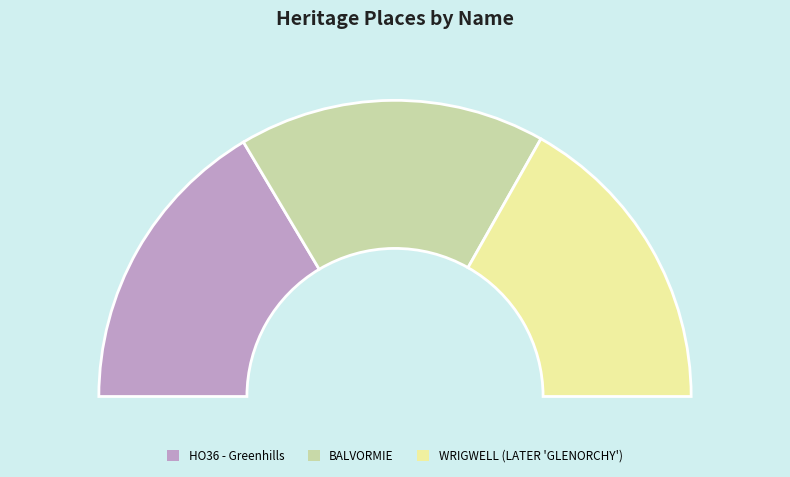

How many segments does this pie chart have?

3